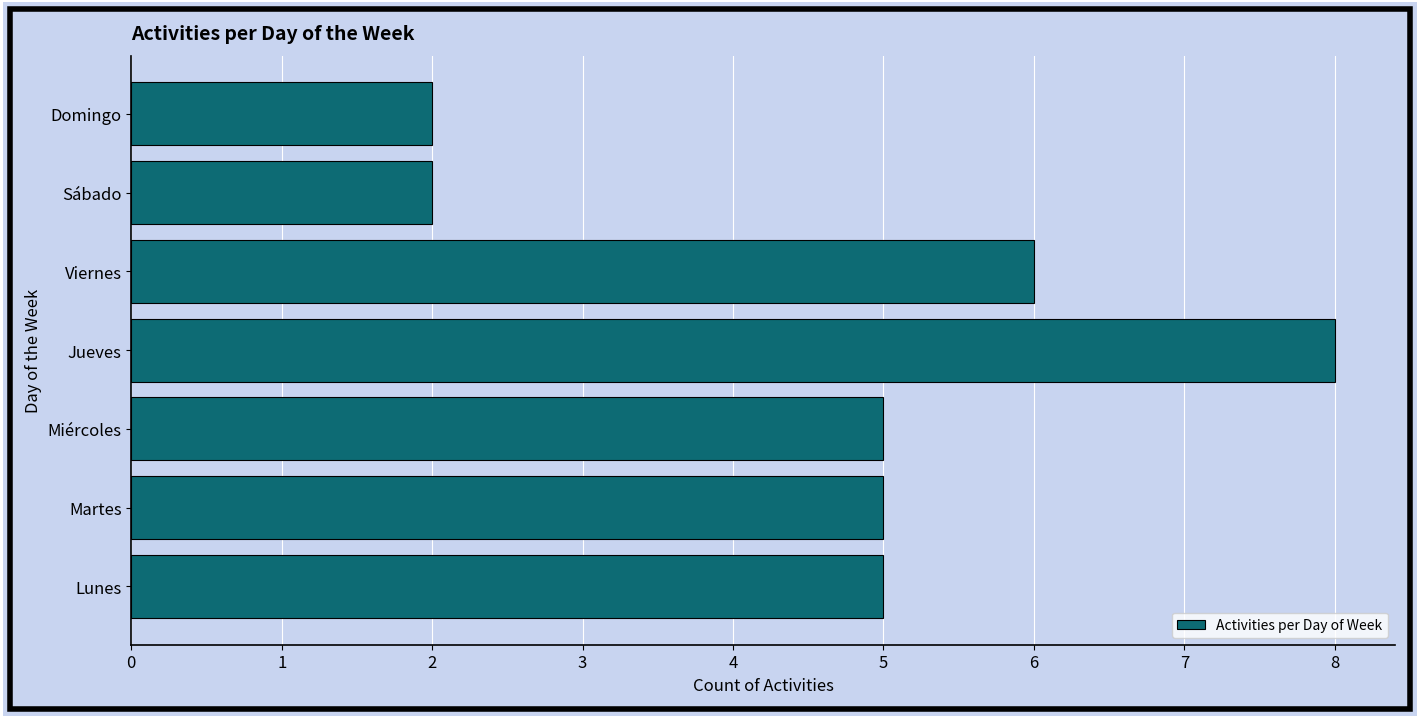

The chart shows a value of 3 at Miércoles. True or false?

False